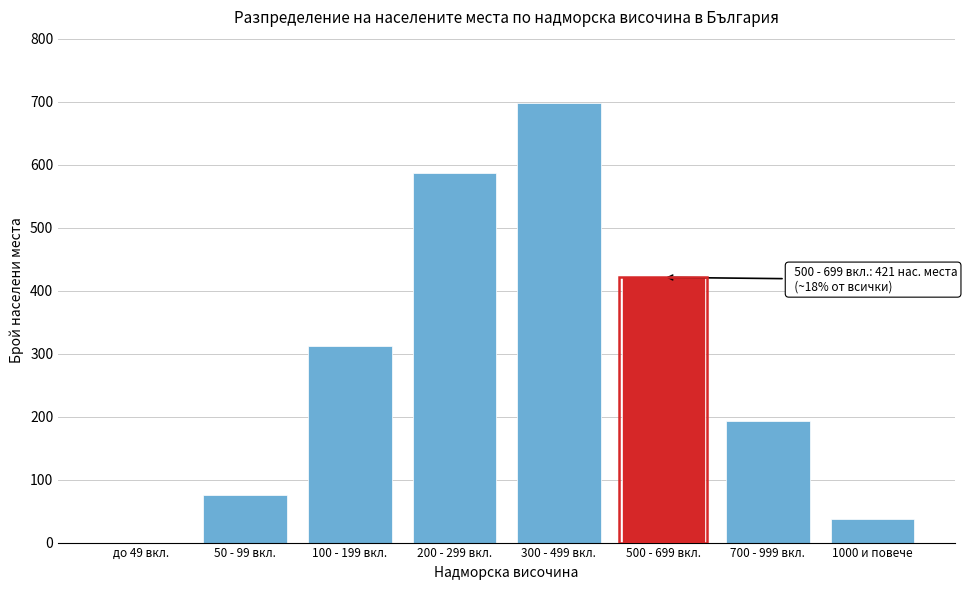

Reading left to right, transcribe all the data shown in this chart.

до 49 вкл.=0	50 - 99 вкл.=76	100 - 199 вкл.=312	200 - 299 вкл.=587	300 - 499 вкл.=698	500 - 699 вкл.=421	700 - 999 вкл.=193	1000 и повече=37